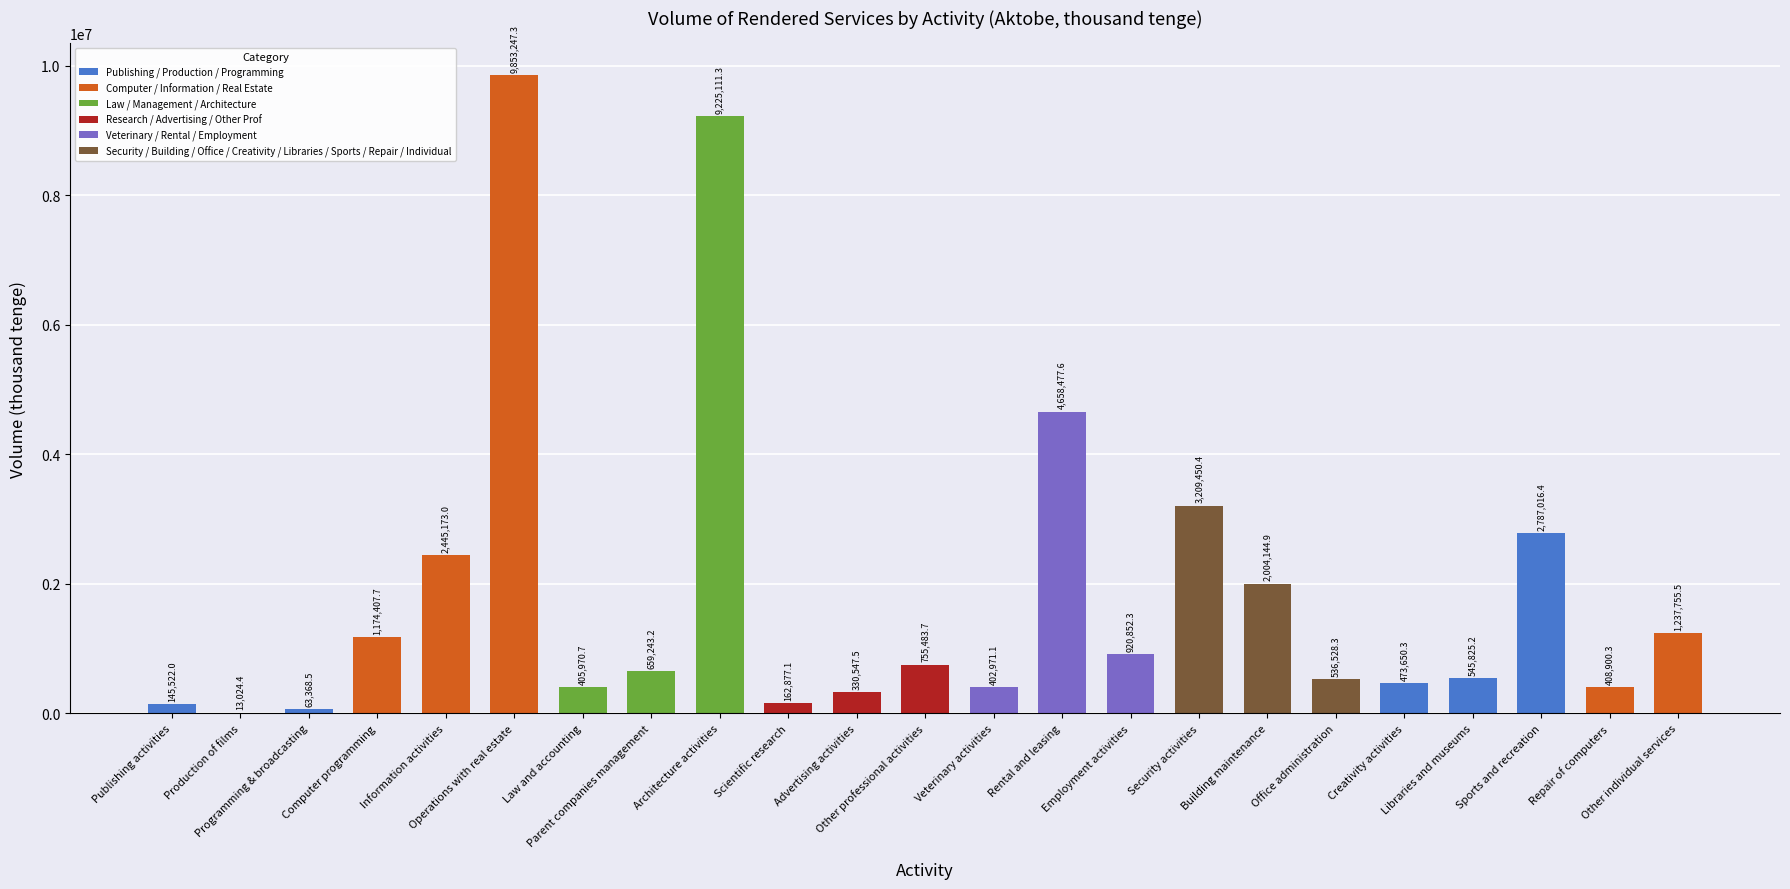

Count the number of data series in this chart.

1